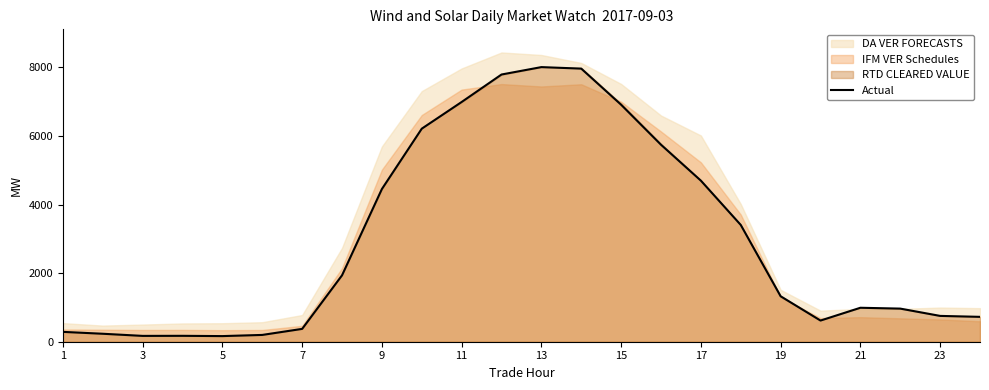

What is the maximum value shown in the chart?

8005.9